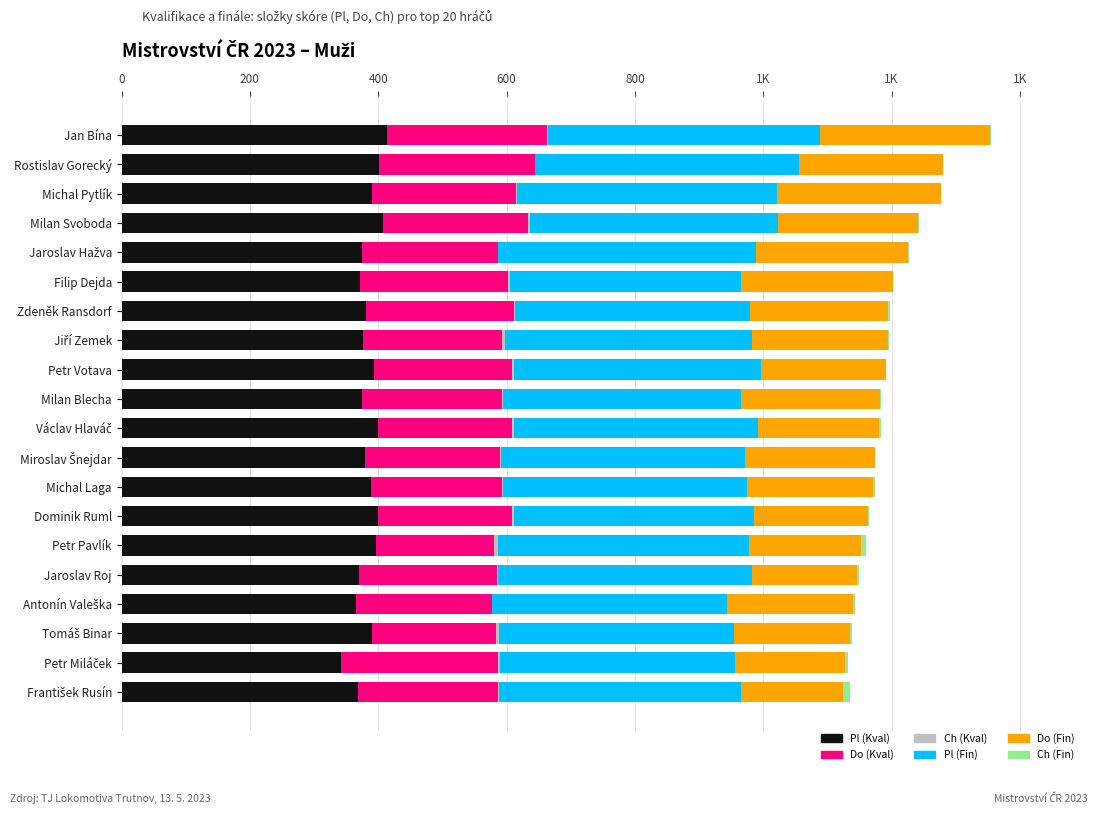

At how many categories does at least one series exceed 326?

20